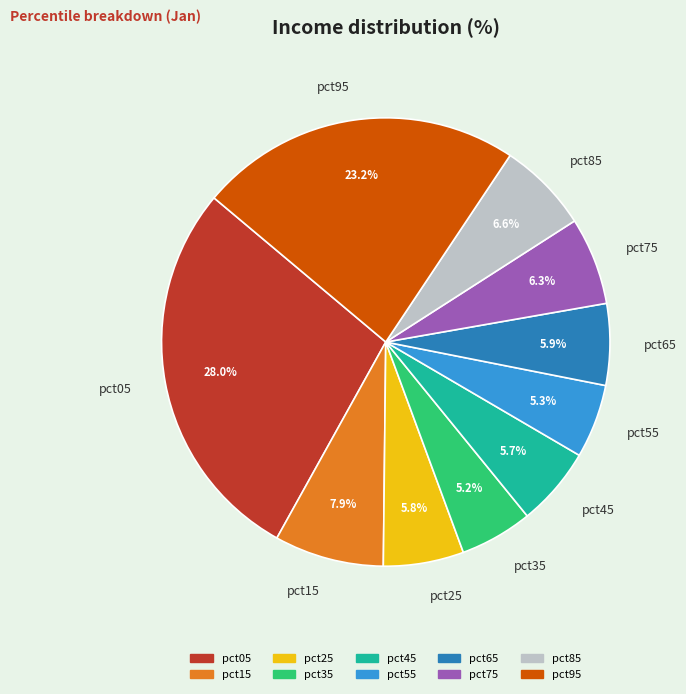

How many segments does this pie chart have?

10